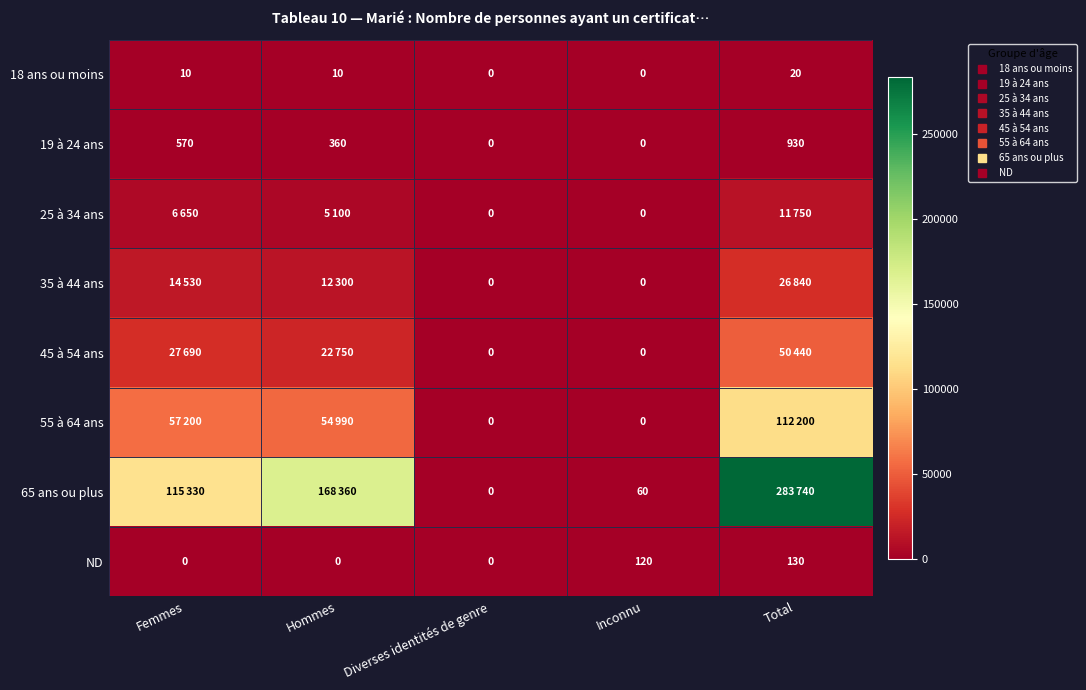

How many positive values does the 55 à 64 ans series have?

3